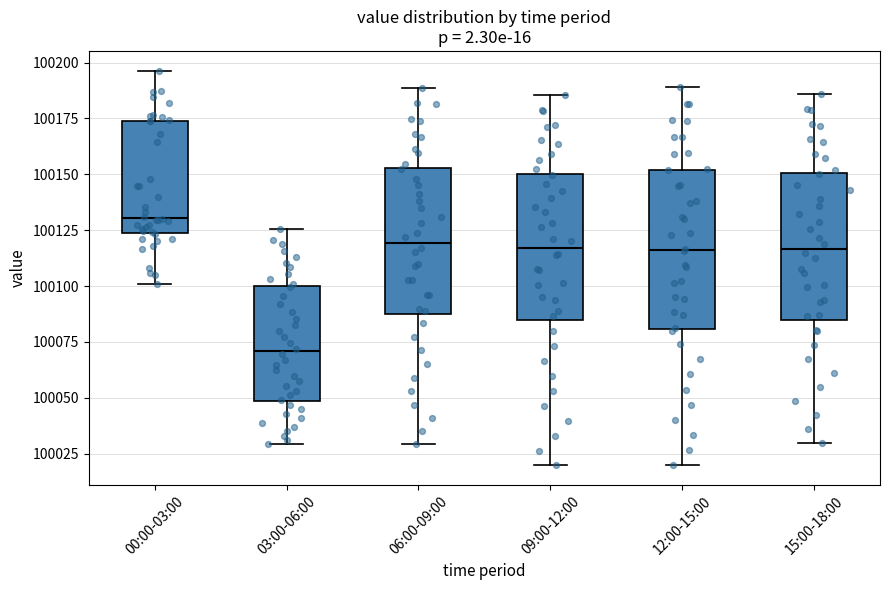

Comparing the boxes themselves (not the whiskers), which one is the tallest?

12:00-15:00